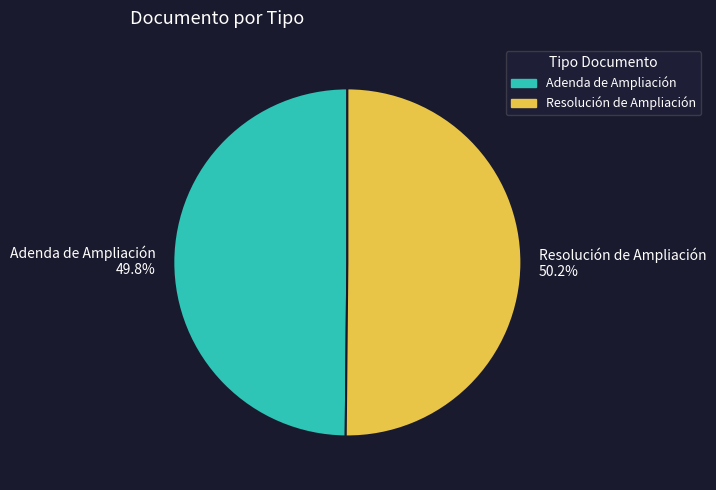

To the nearest percent, what portion does Resolución de Ampliación represent?

50%